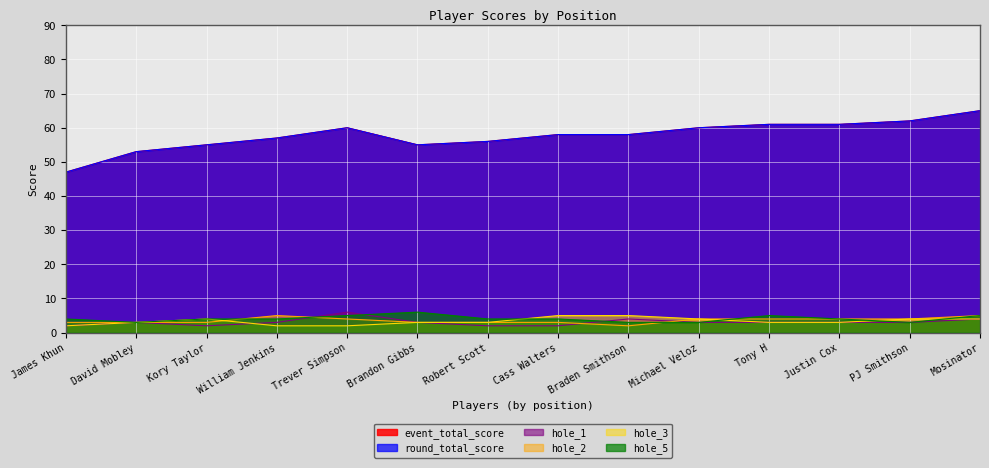

How many series are shown in this chart?

6